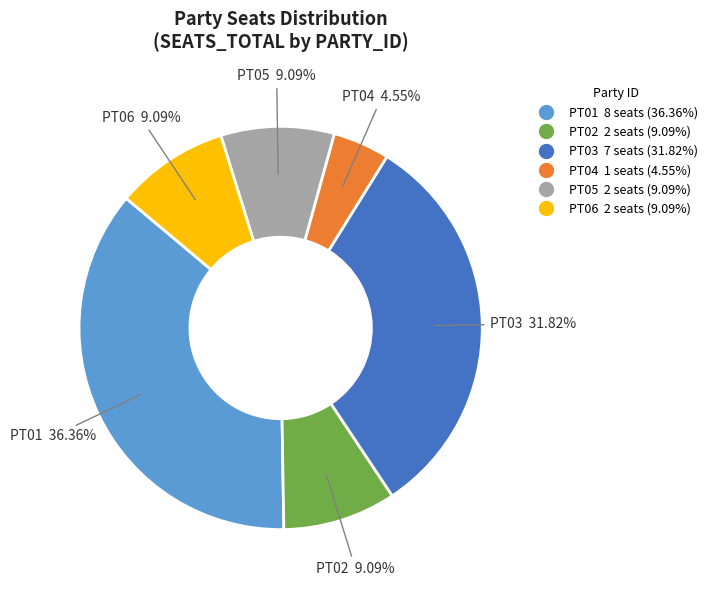

How many slices are in this pie chart?

6